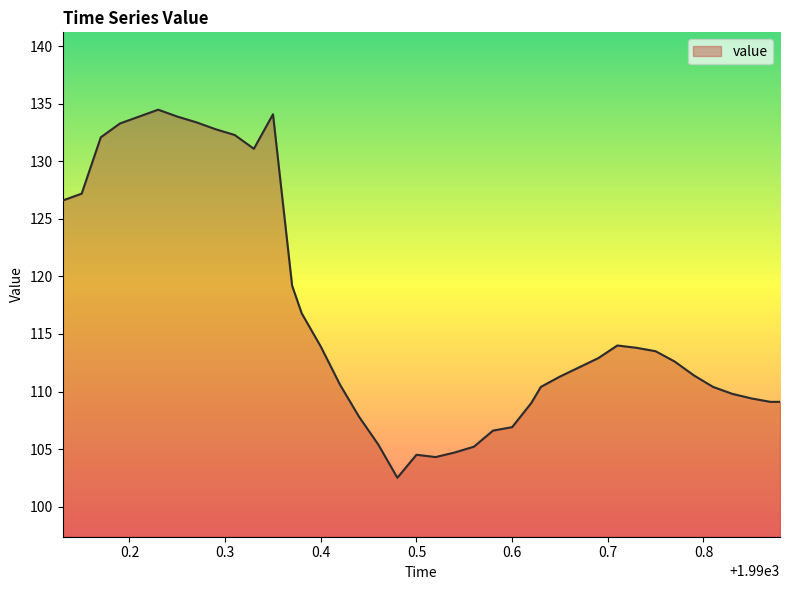

What is the difference between the maximum and minimum values?

32.0